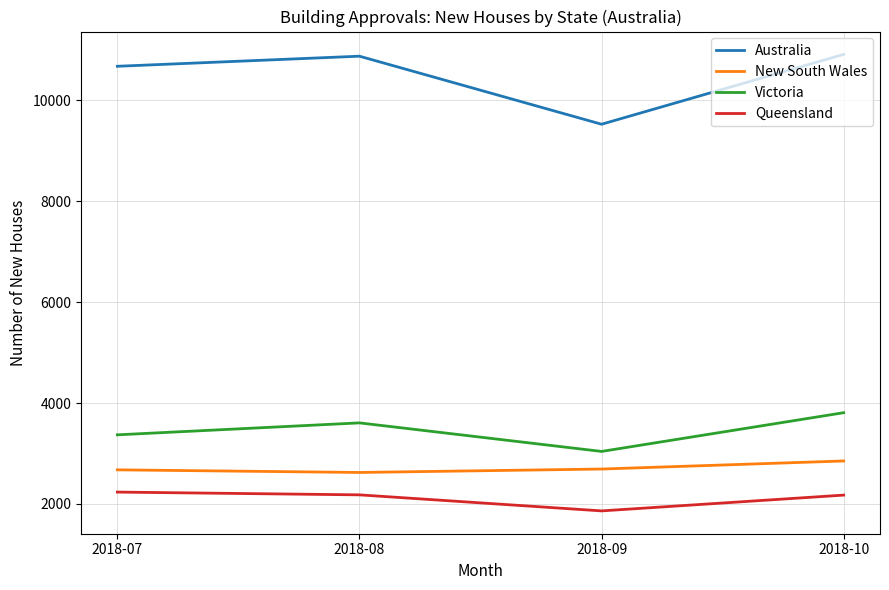

Rank the series at 2018-10 from lowest to highest value.

Queensland, New South Wales, Victoria, Australia